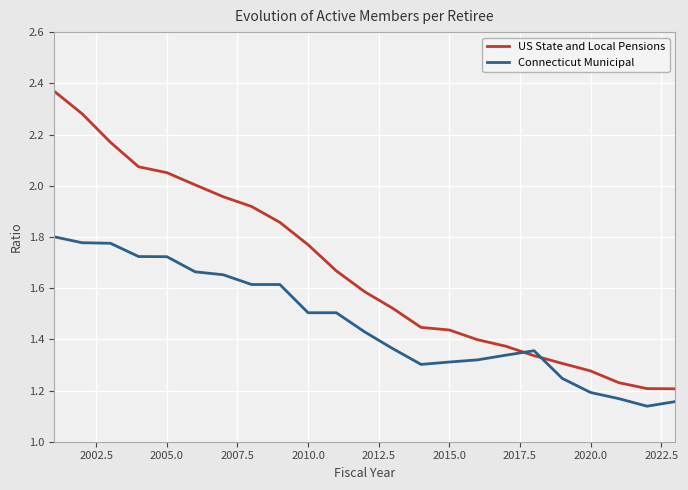

True or false: Connecticut Municipal and US State and Local Pensions cross at least once.

True